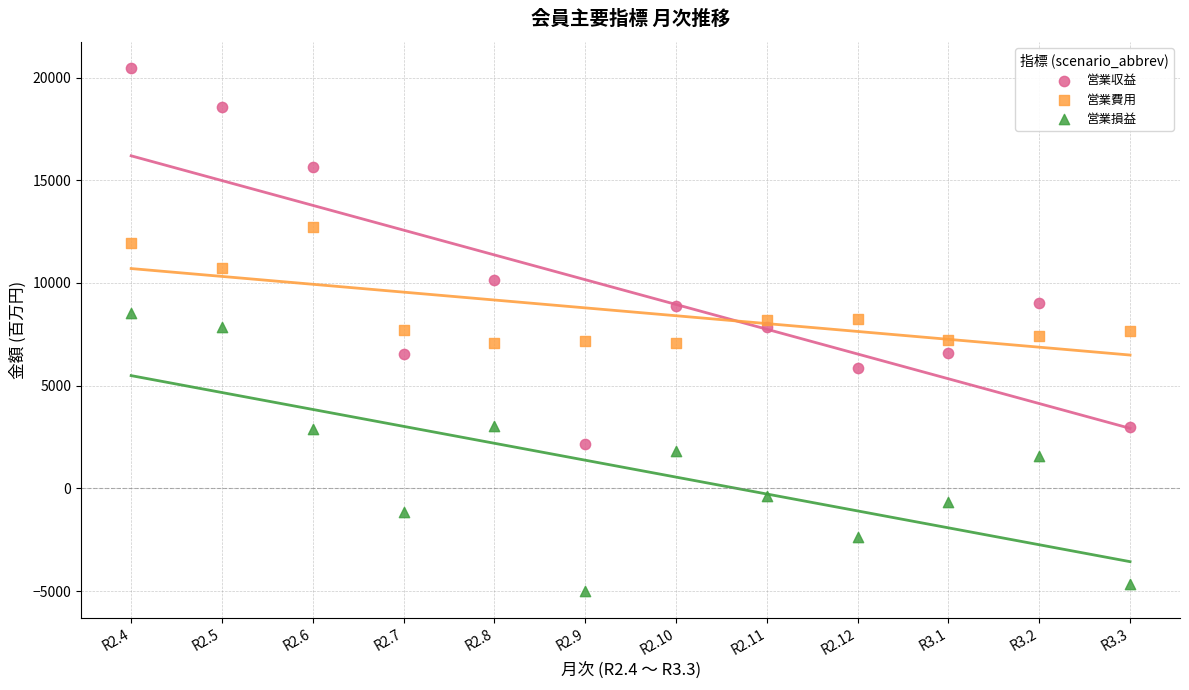

Across all data points, what is the range of Y values (max minus min)?

25481